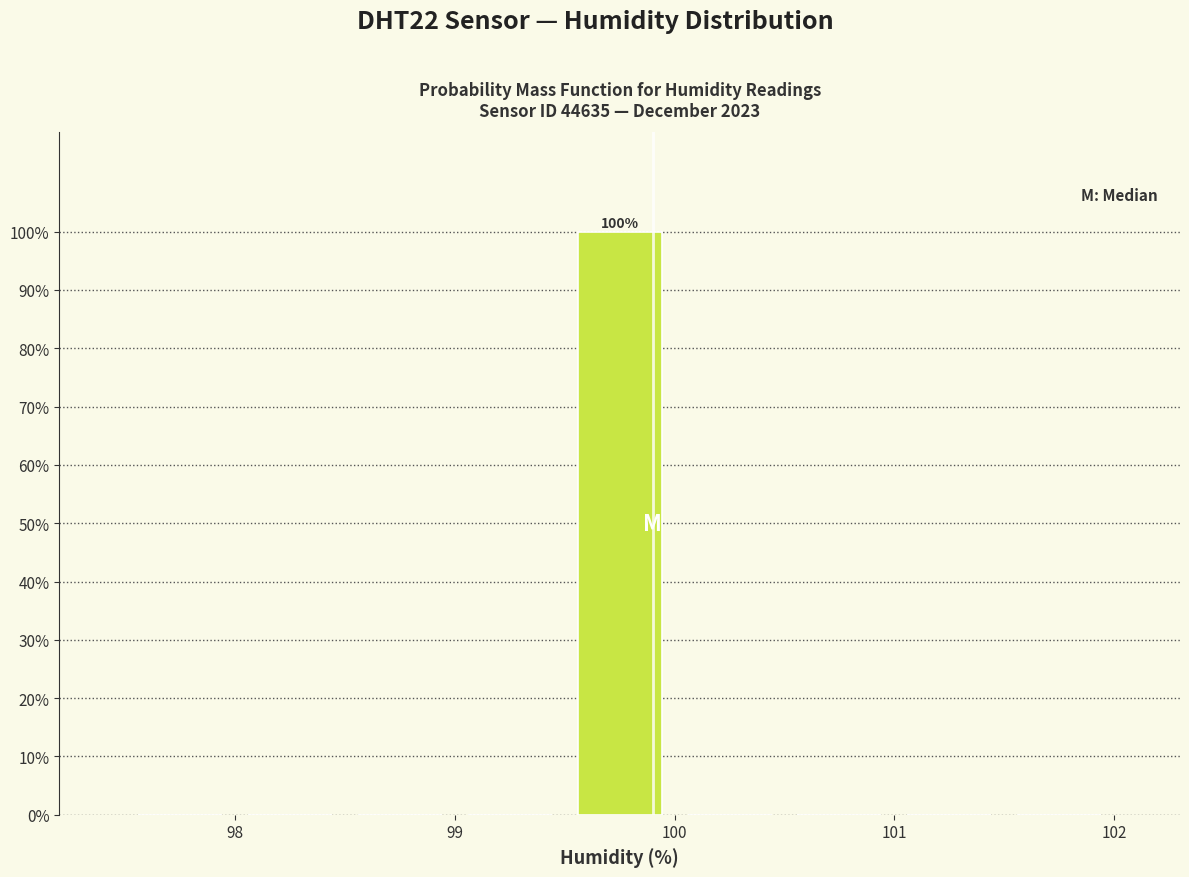

Over which range of the x-axis is the bar tallest?

99.5 to 100.0